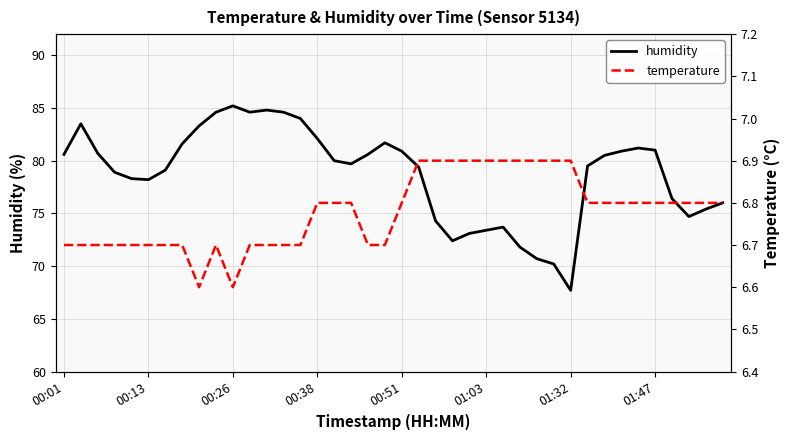

True or false: temperature has more than 0 interior local peaks.

True